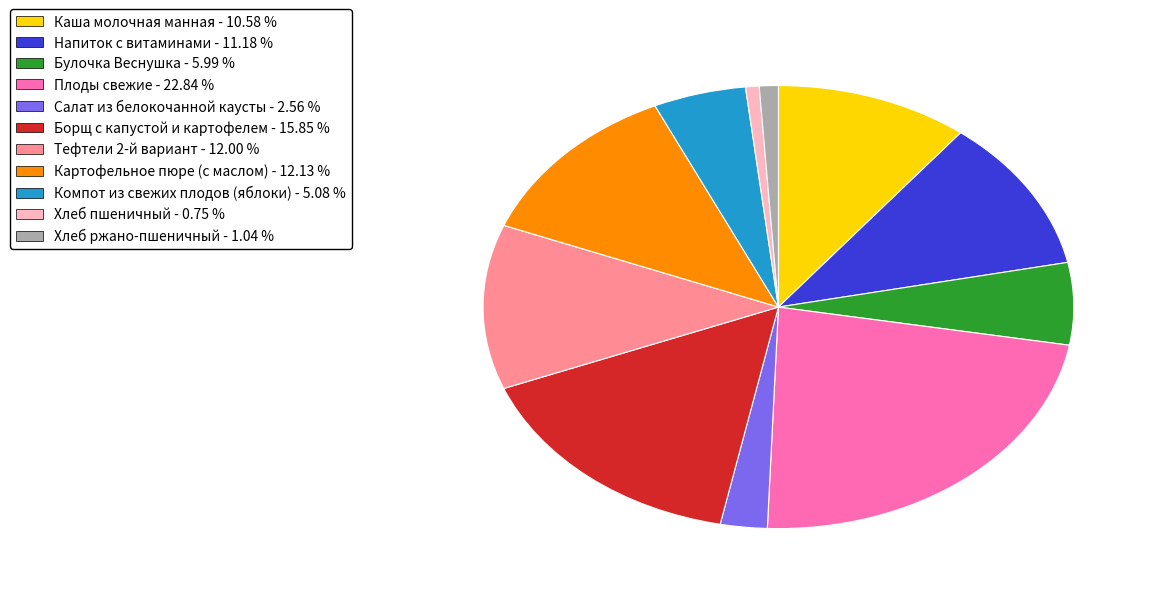

Is it true that Тефтели 2-й вариант is 20% of the pie?

False